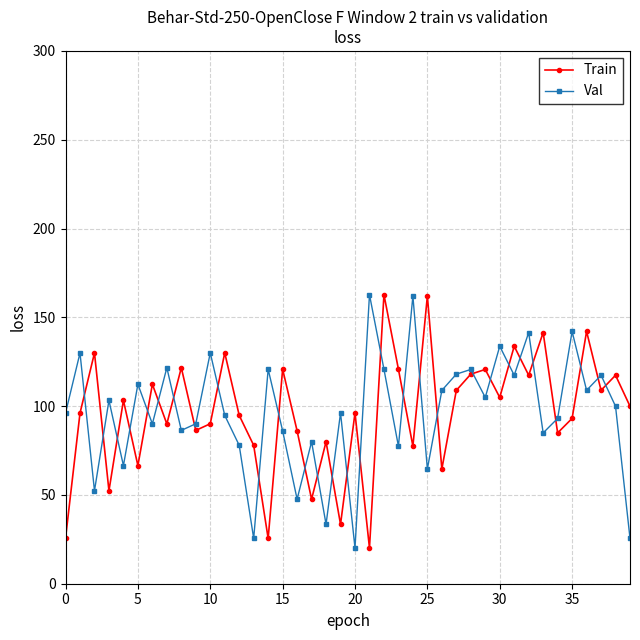

What is the value of the Train point at the 37th from the left?

142.1